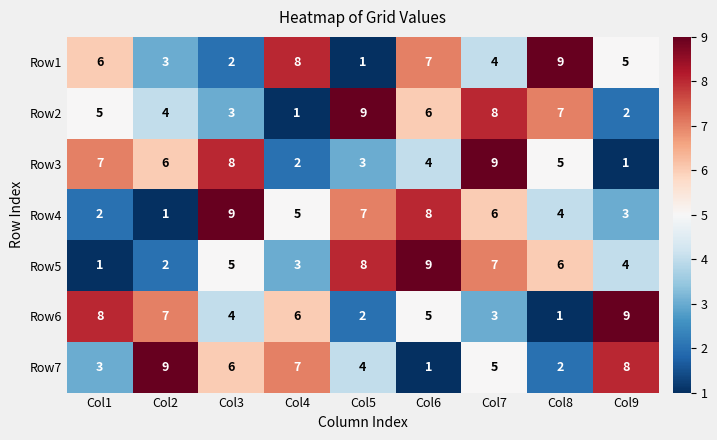

What is the maximum value shown in the chart?

9